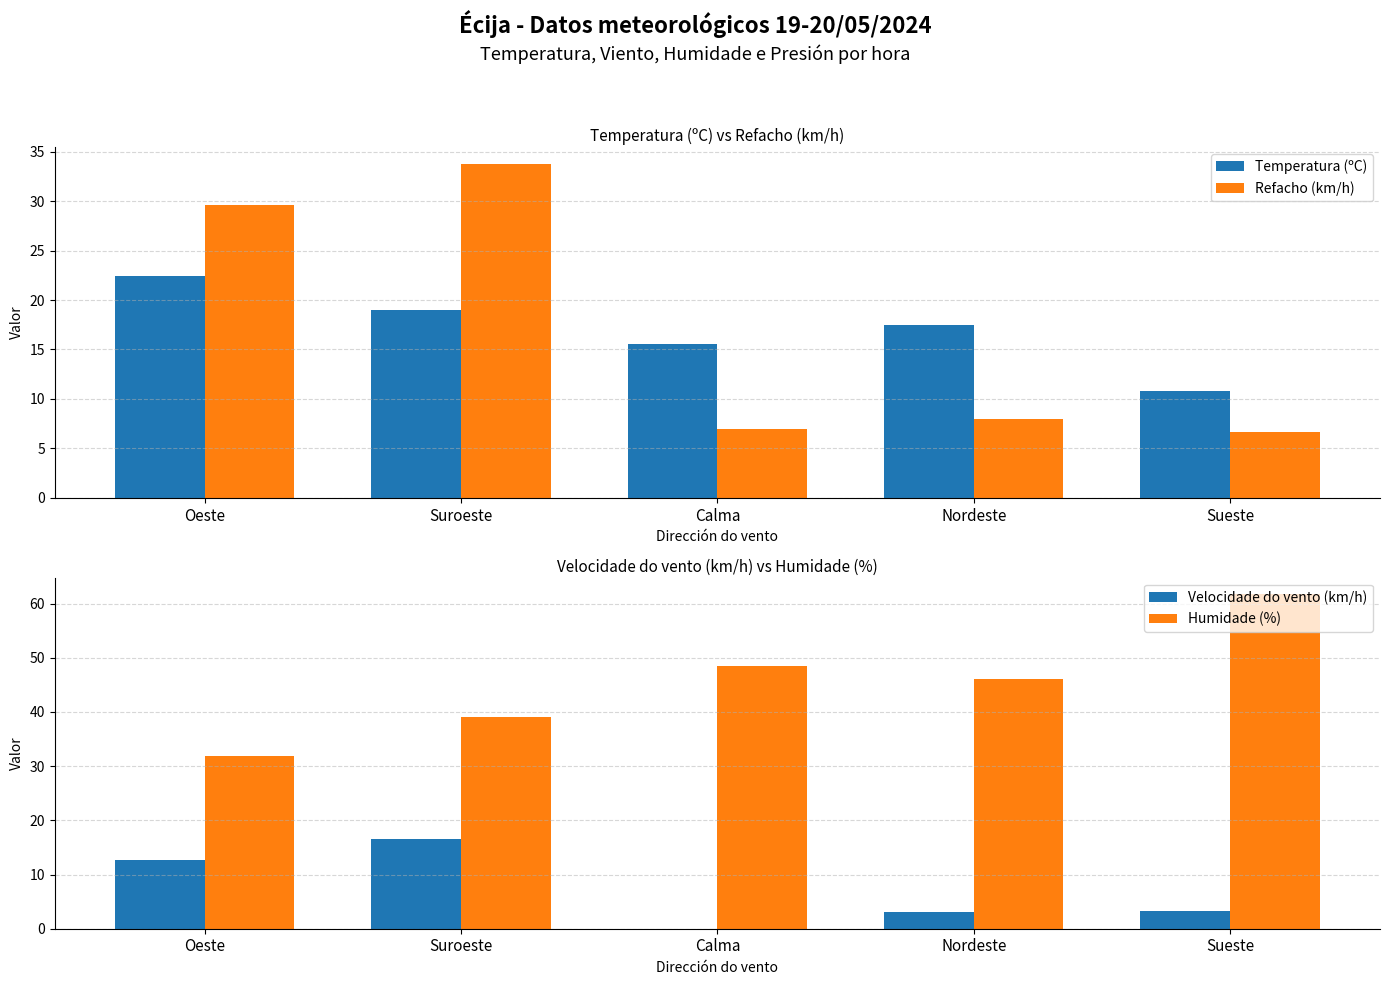

Where does the Refacho (km/h) series first go above 8?

Oeste